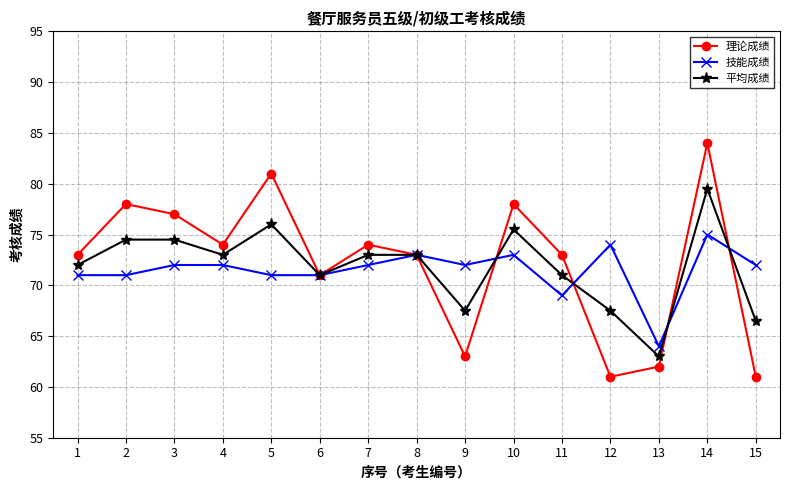

Where is the first local minimum for 平均成绩?

4